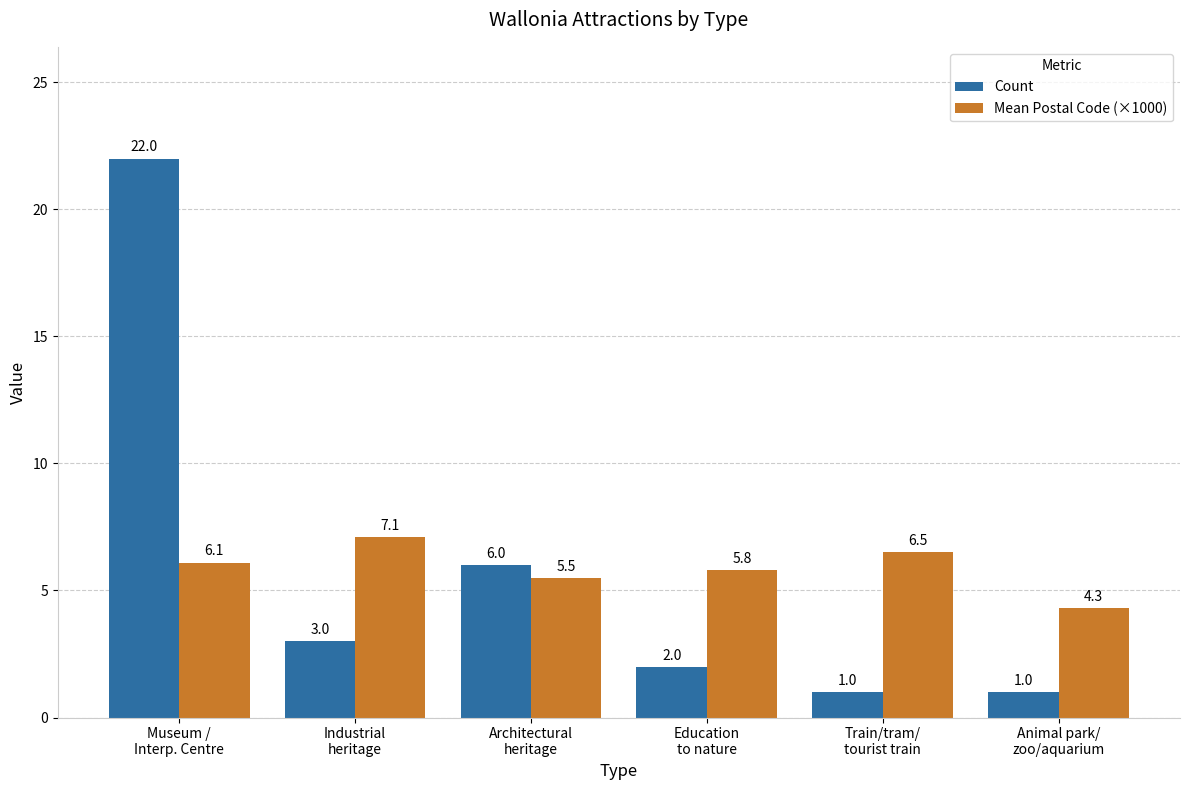

Rank the series by their average value, from lowest to highest.

Count, Mean Postal Code (×1000)